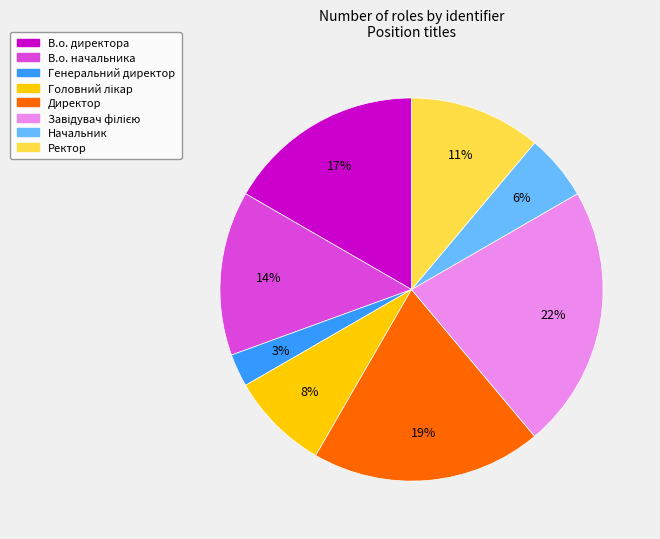

To the nearest percent, what percentage of the pie is В.о. начальника?

14%